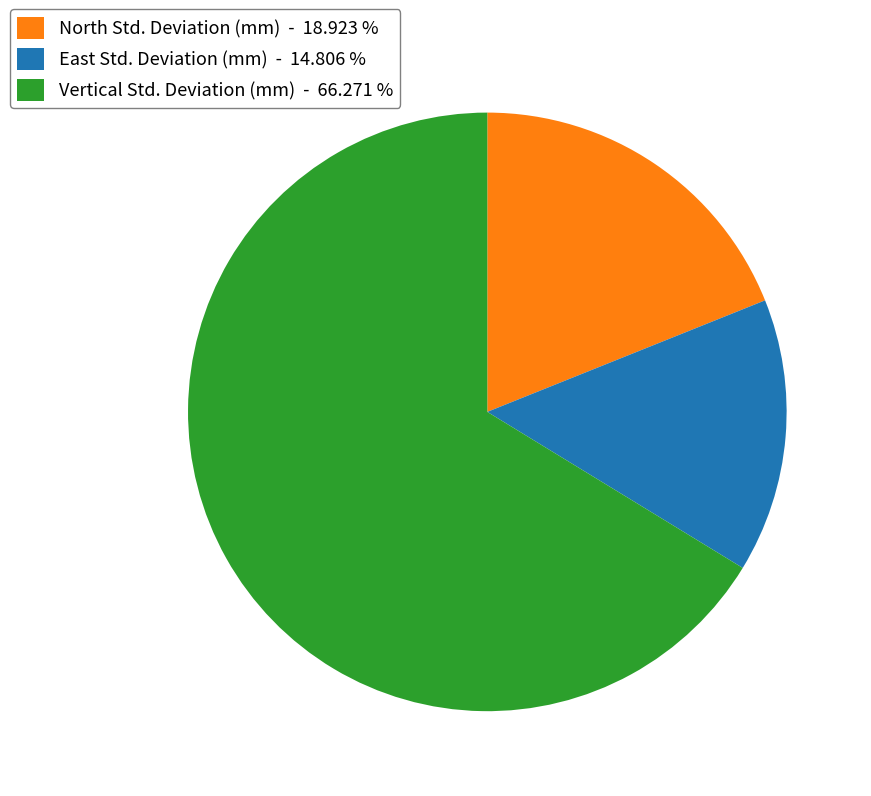

Which category has the biggest portion of the pie?

Vertical Std. Deviation (mm)